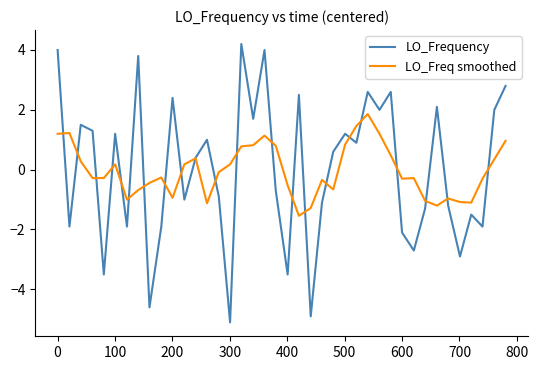

At how many categories does at least one series exceed 0?

25